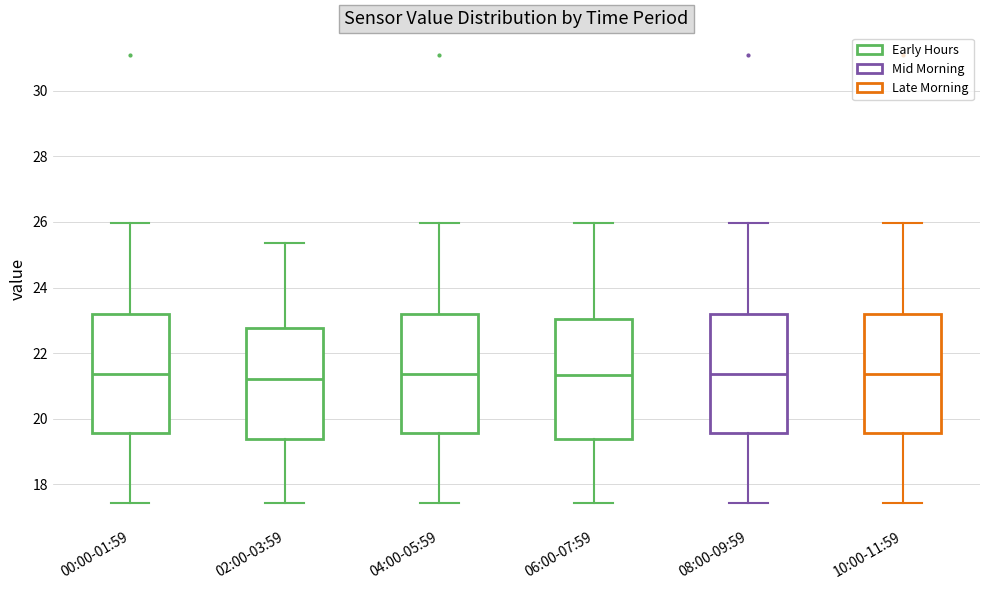

Reading left to right, read every box against the y-axis: the position of its median line, the range the box covers, and the ends of its whiskers. The values are not printed on the chart, so give them approximately, as read against the axis.

00:00-01:59: median 21.4, box 19.6 to 23.2, whiskers 17.4 to 26.0
02:00-03:59: median 21.2, box 19.4 to 22.8, whiskers 17.4 to 25.4
04:00-05:59: median 21.4, box 19.6 to 23.2, whiskers 17.4 to 26.0
06:00-07:59: median 21.4, box 19.4 to 23.0, whiskers 17.4 to 26.0
08:00-09:59: median 21.4, box 19.6 to 23.2, whiskers 17.4 to 26.0
10:00-11:59: median 21.4, box 19.6 to 23.2, whiskers 17.4 to 26.0